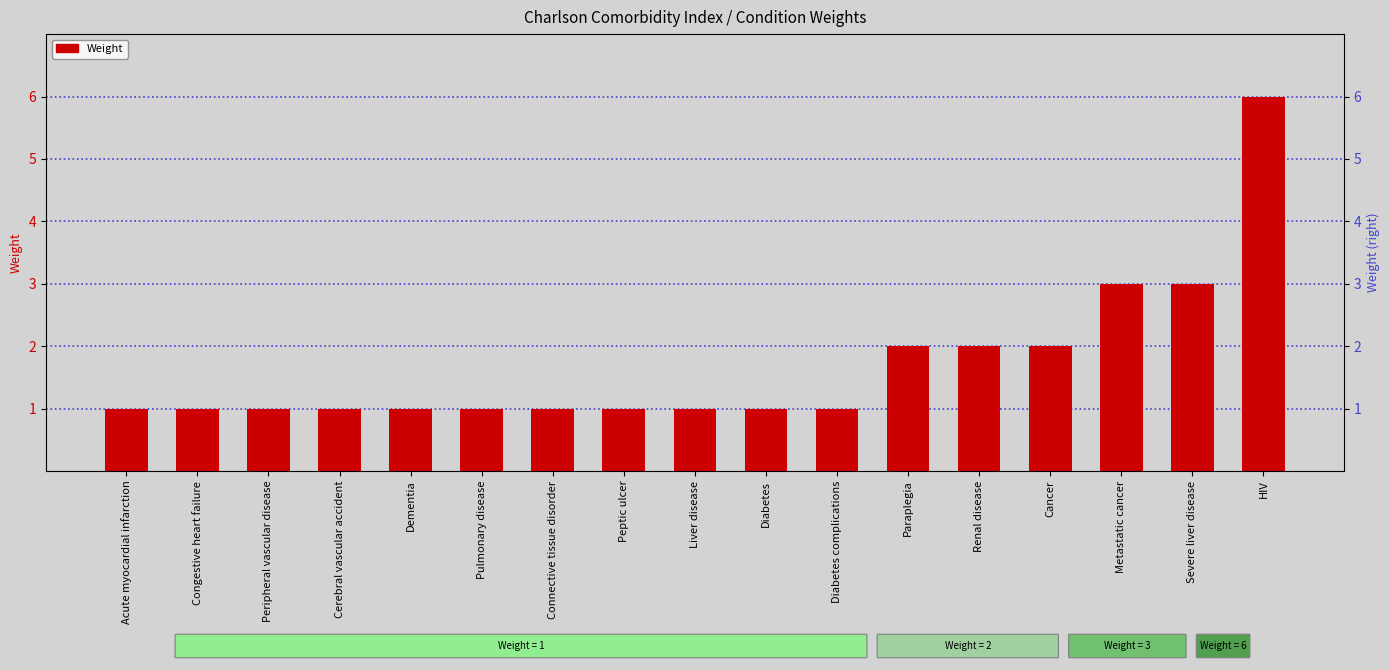

Does the chart contain stacked bars?

No